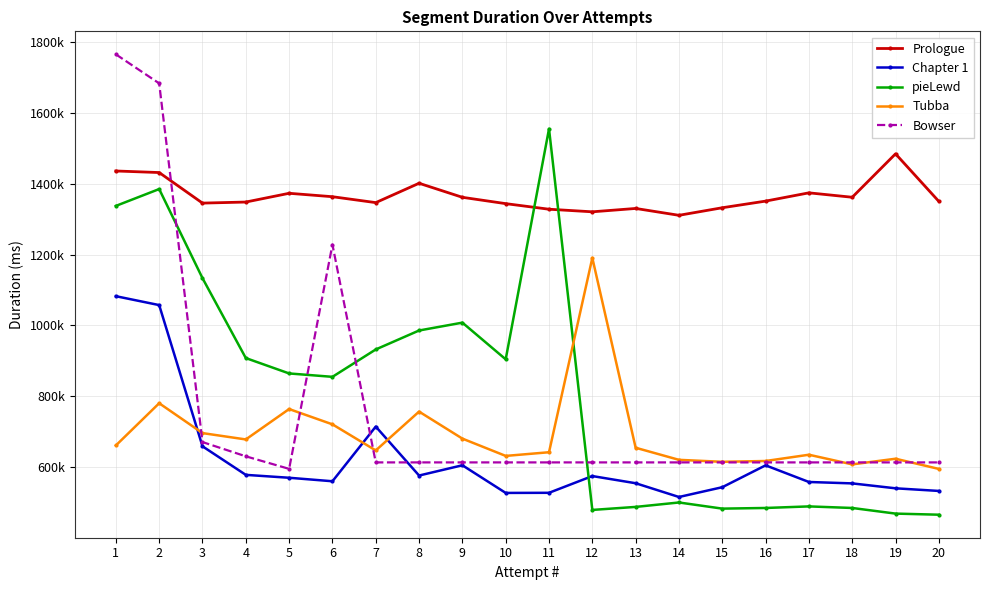

How many times do Tubba and Chapter 1 cross each other?

3